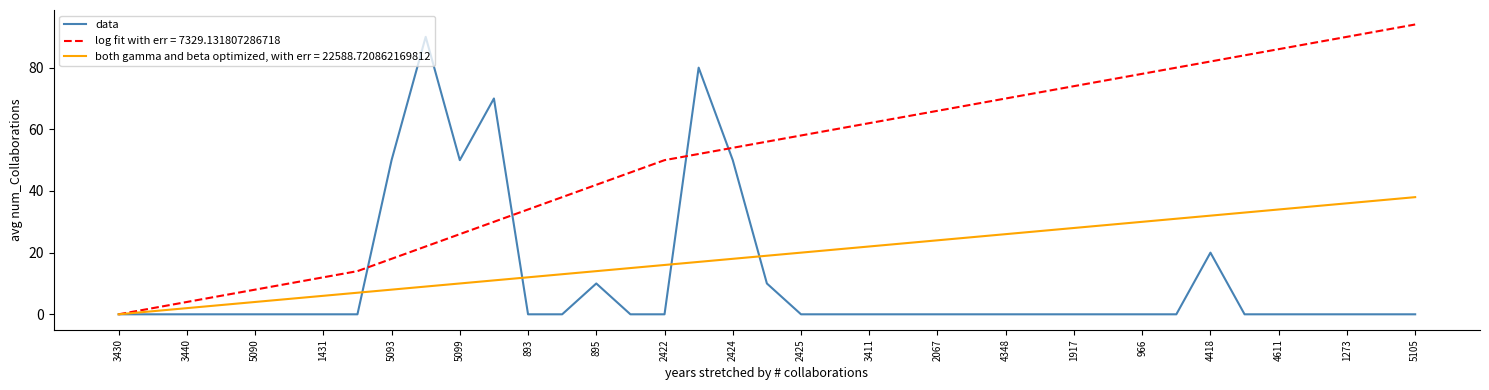

What is the maximum value shown in the chart?

94